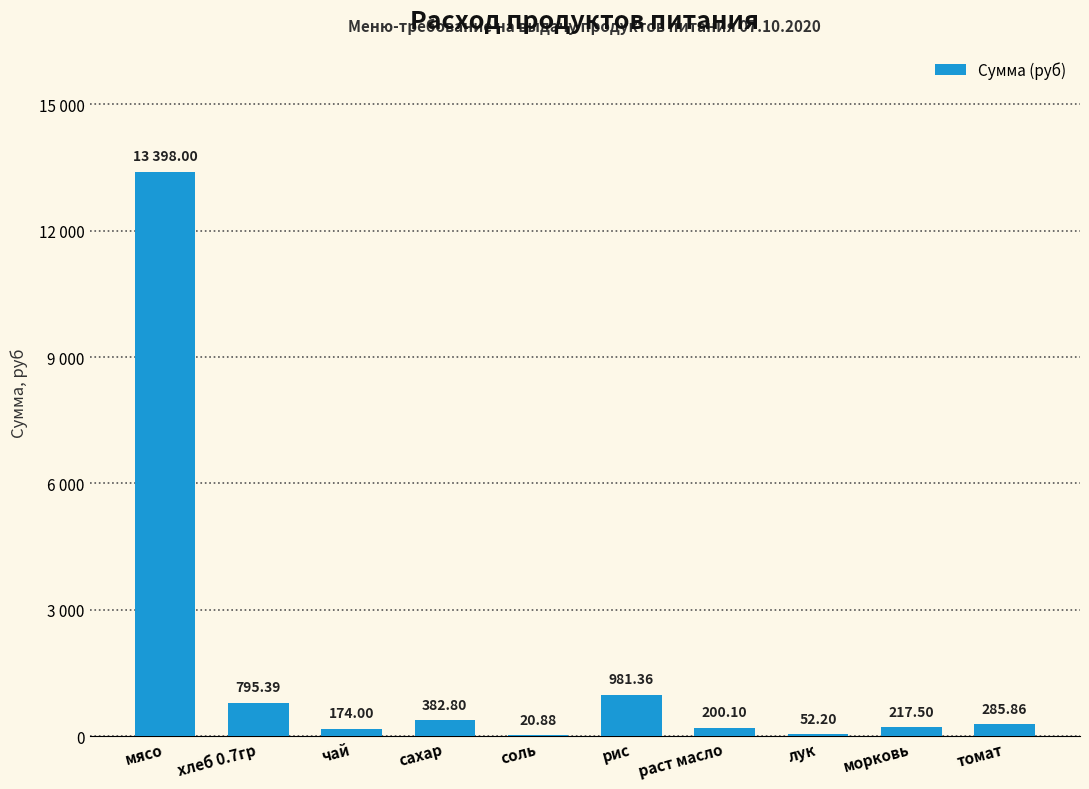

What is the change in value from раст масло to лук?

-147.9